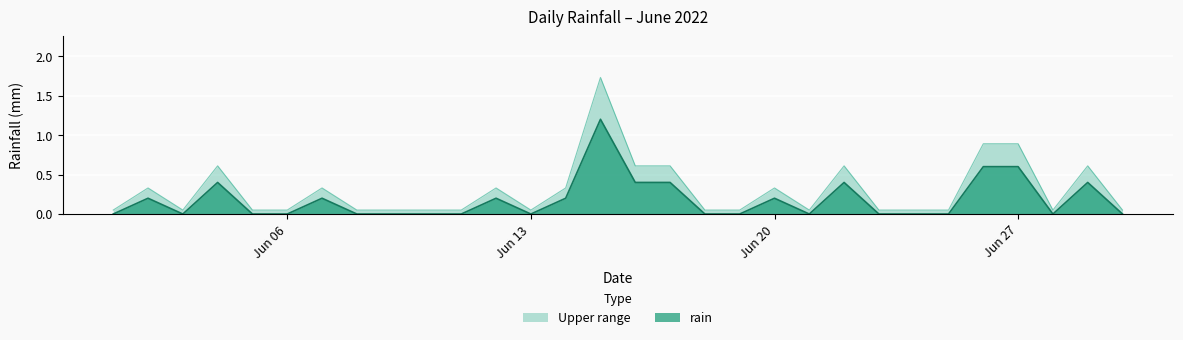

Does the chart display data point markers on the line(s)?

No